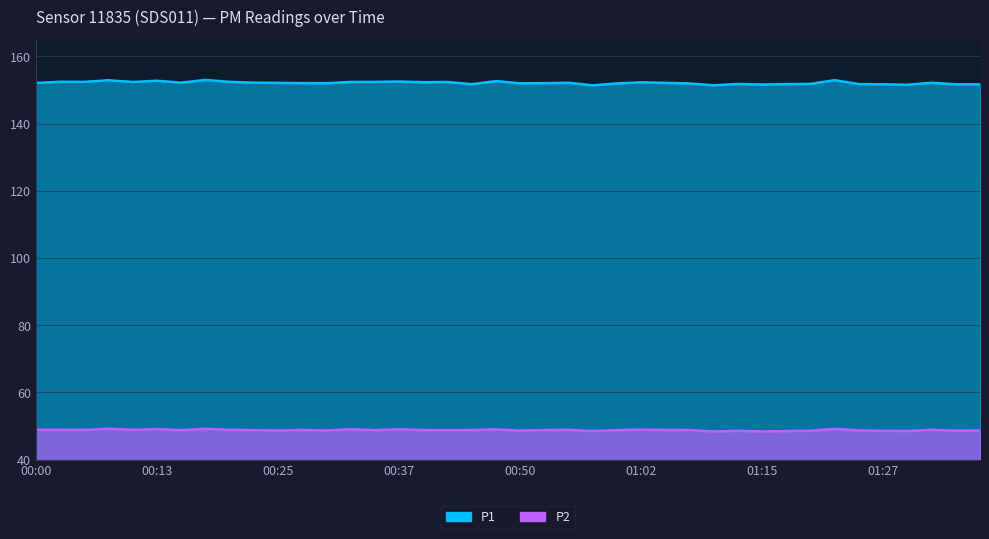

What is the approximate value of P2 at 00:03?

48.9